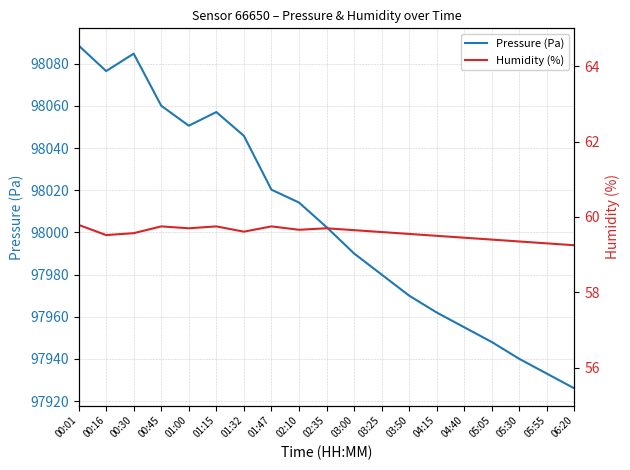

At which category does the chart reach its minimum across all series?

06:20